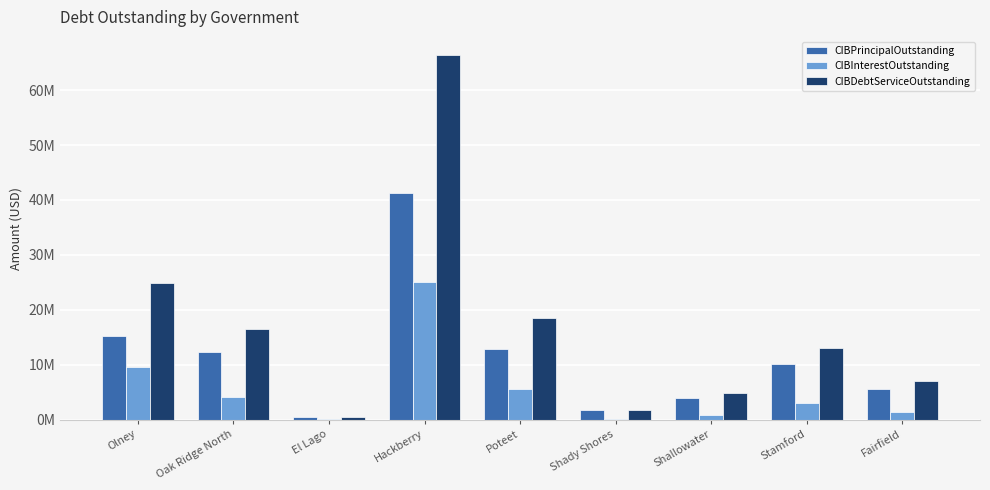

What is the label of the 6th bar from the left?

Shady Shores